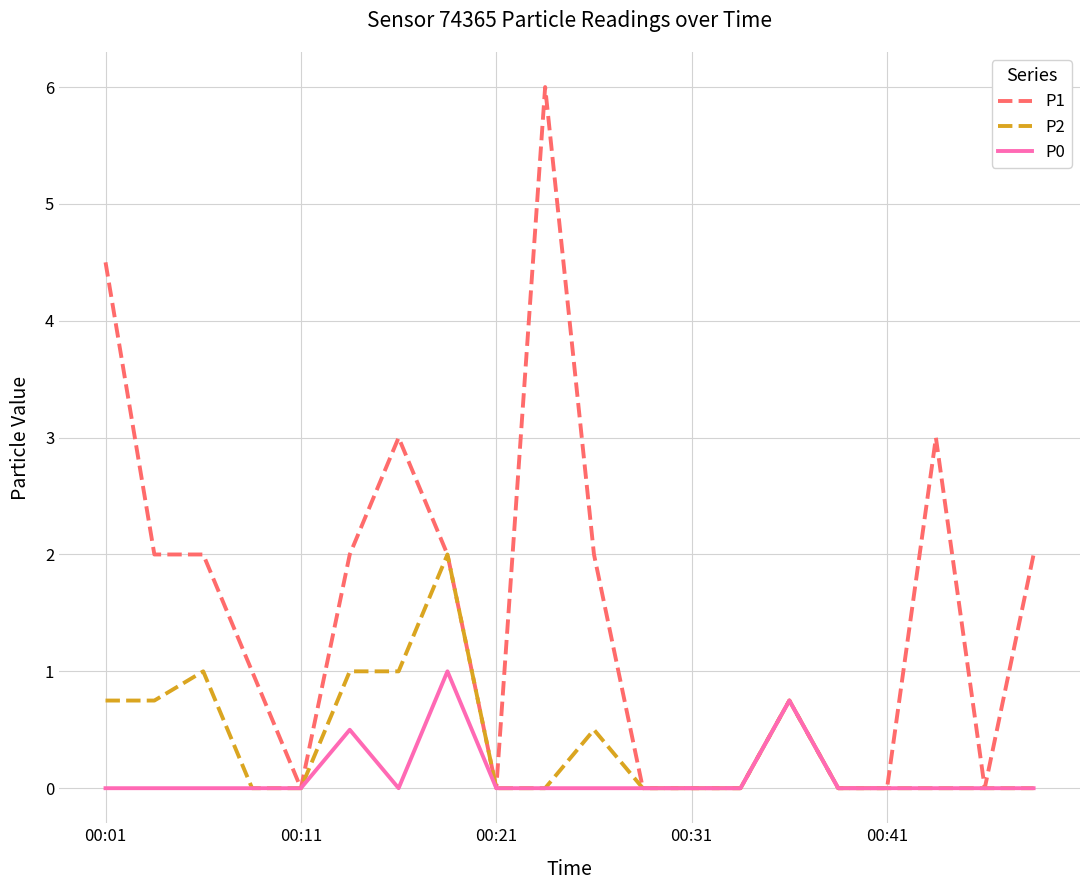

What is the maximum value for P0?

1.0